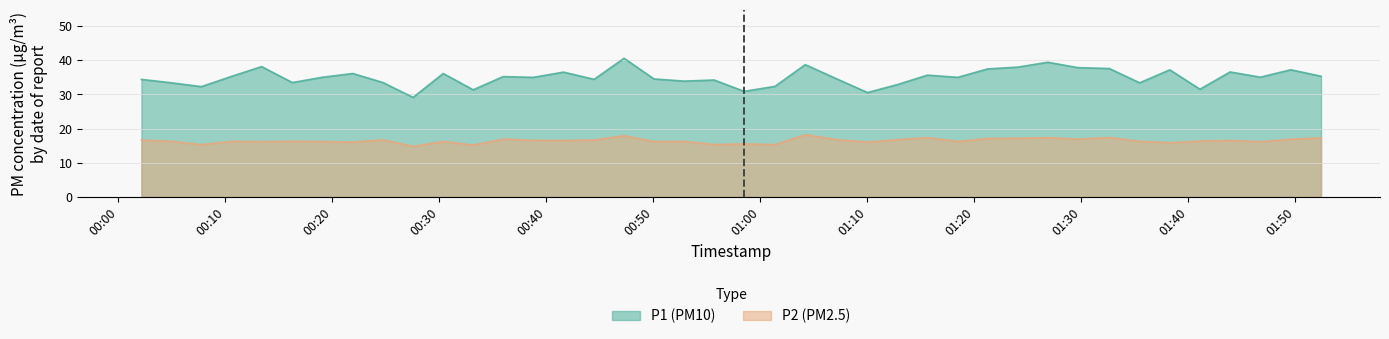

Which series has the largest total across all categories?

P1 (PM10)